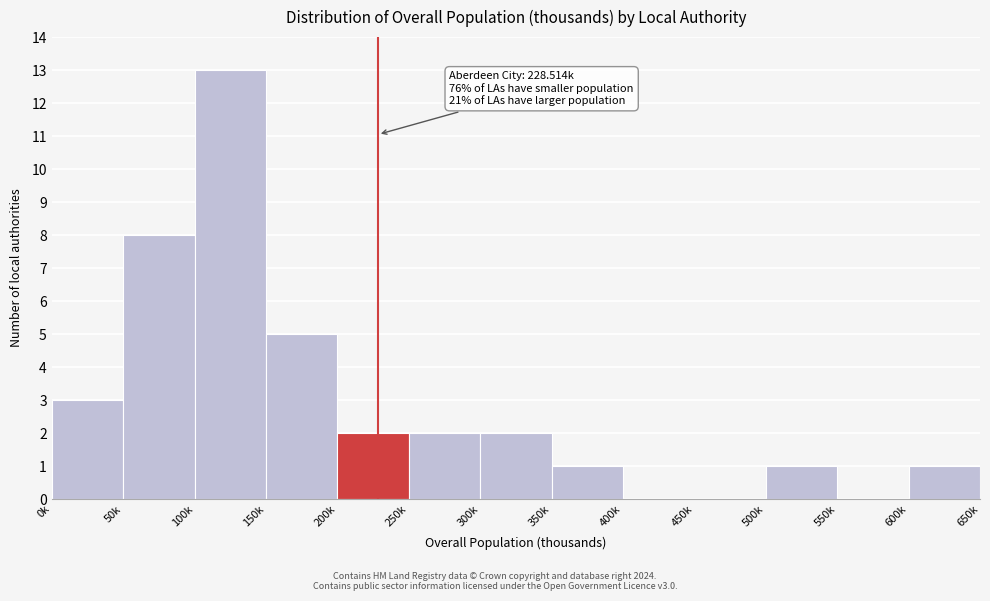

Reading left to right, what are all the values shown in this chart?

0k=3	50k=8	100k=13	150k=5	200k=2	250k=2	300k=2	350k=1	400k=0	450k=0	500k=1	550k=0	600k=1